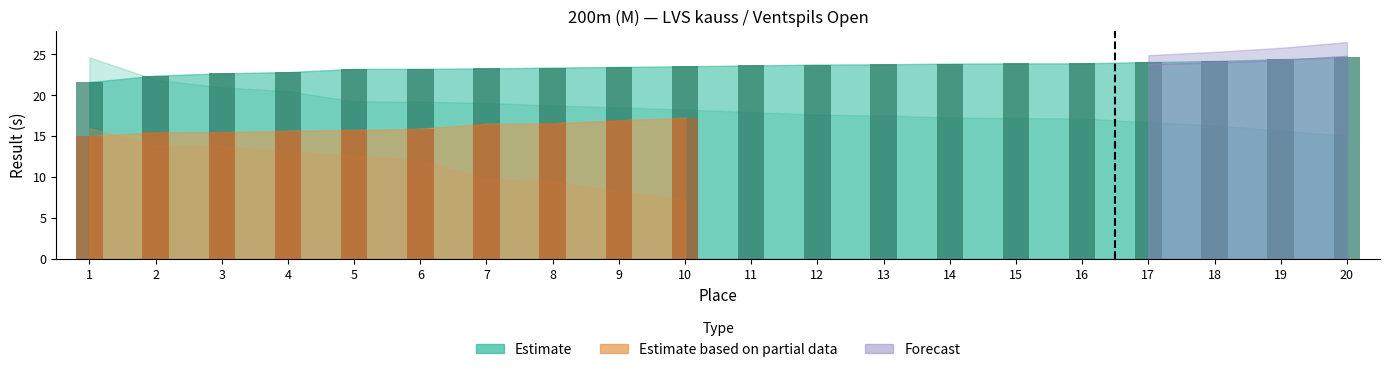

What is the difference between the second highest and minimum values?

2.8